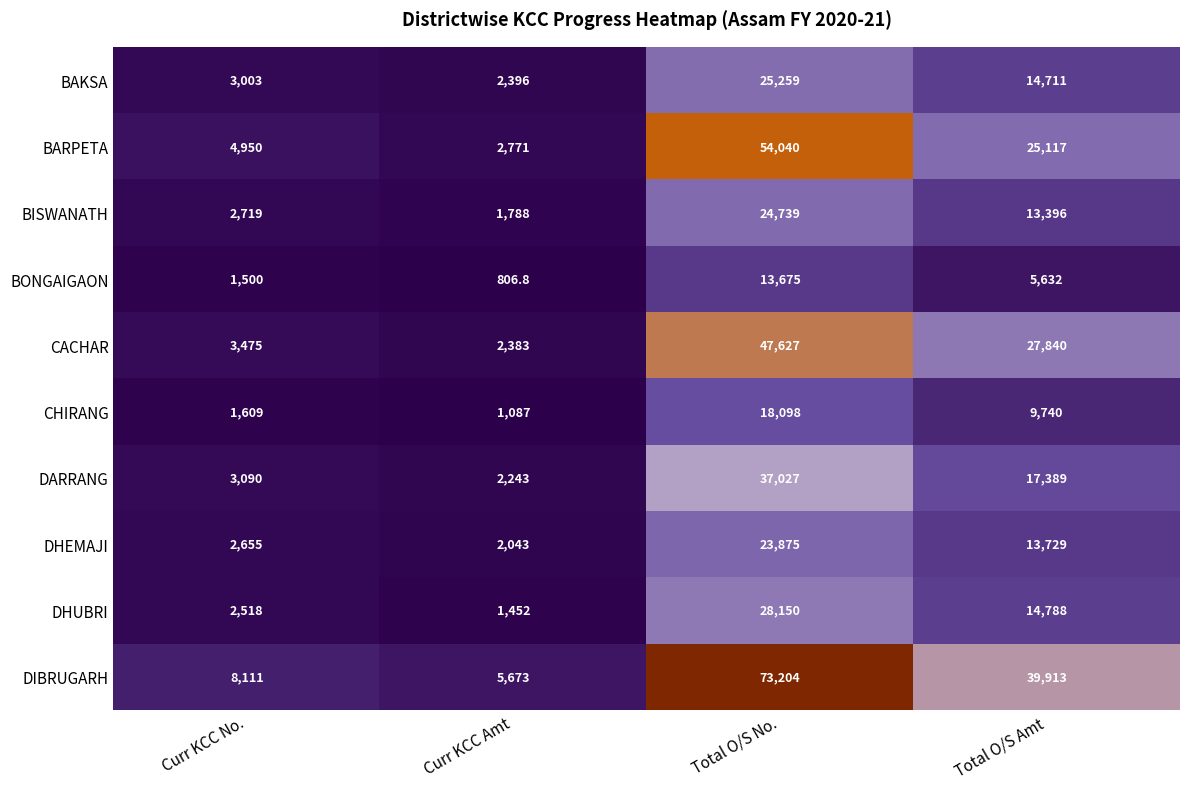

What is the difference between the highest and lowest values at Total O/S No.?

59529.0